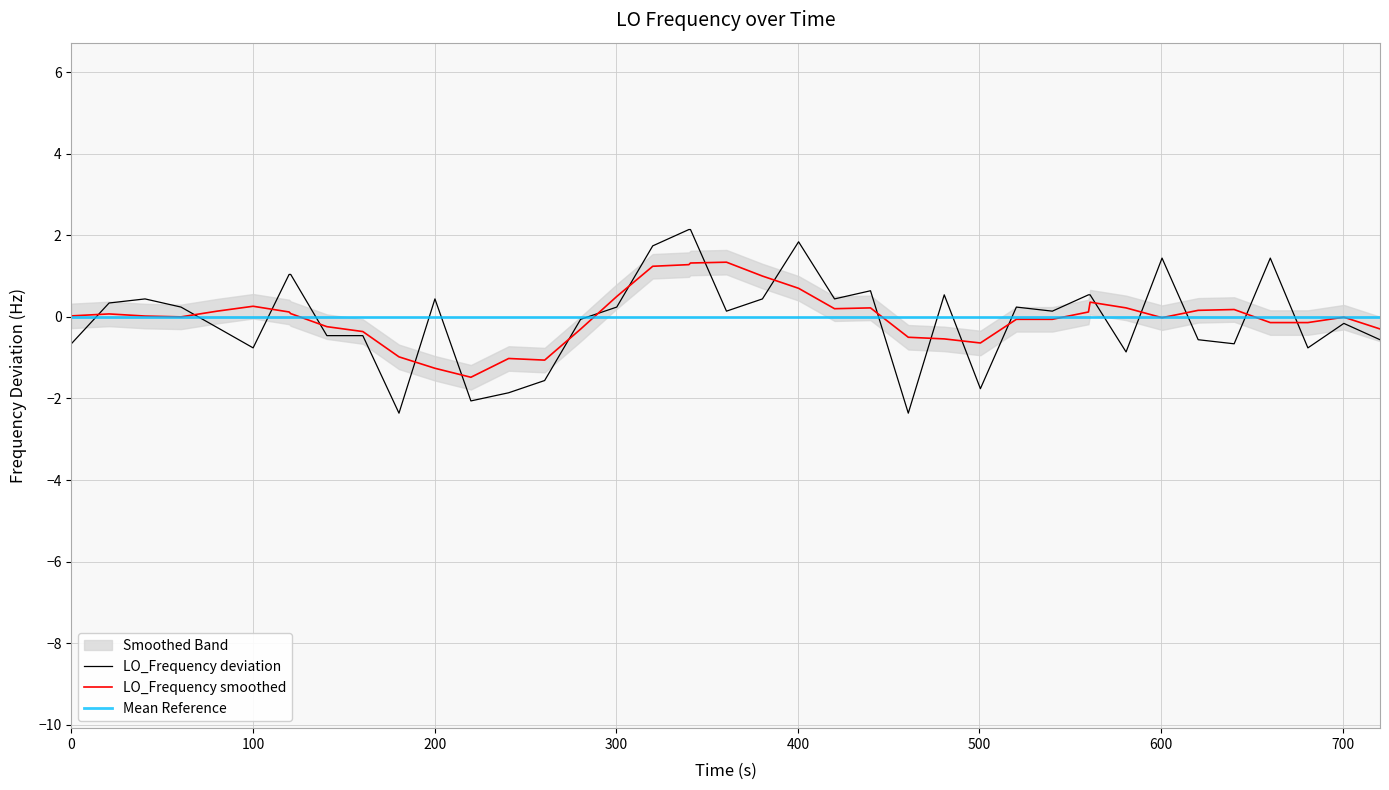

What is the maximum value for LO_Frequency smoothed?

1.3